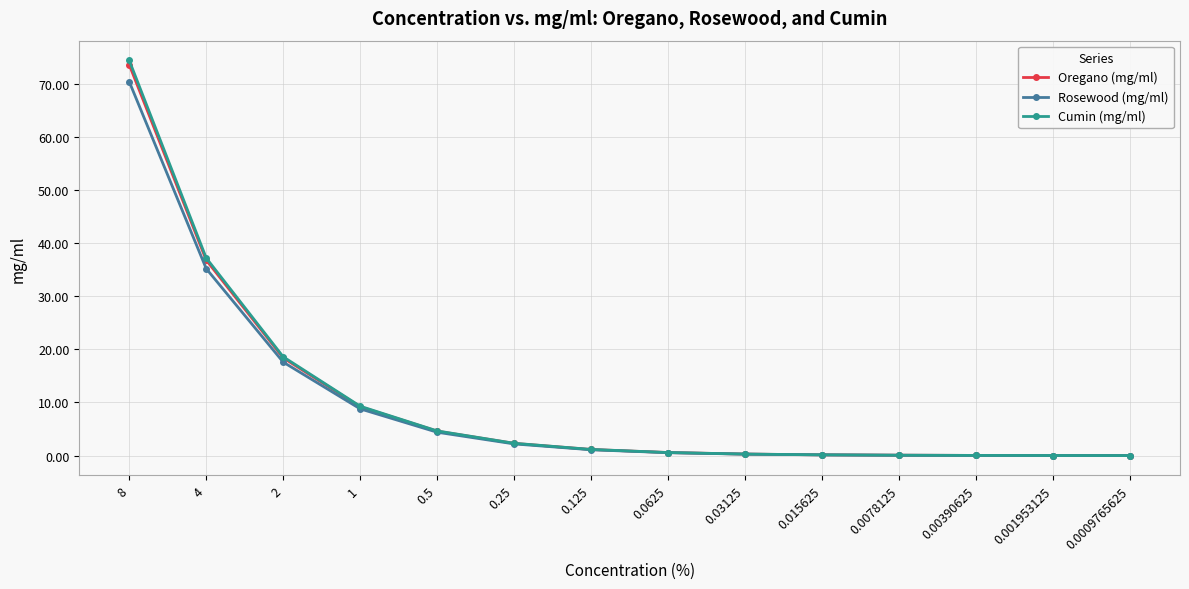

The value of Oregano (mg/ml) at 0.125 is 1.1. True or false?

True